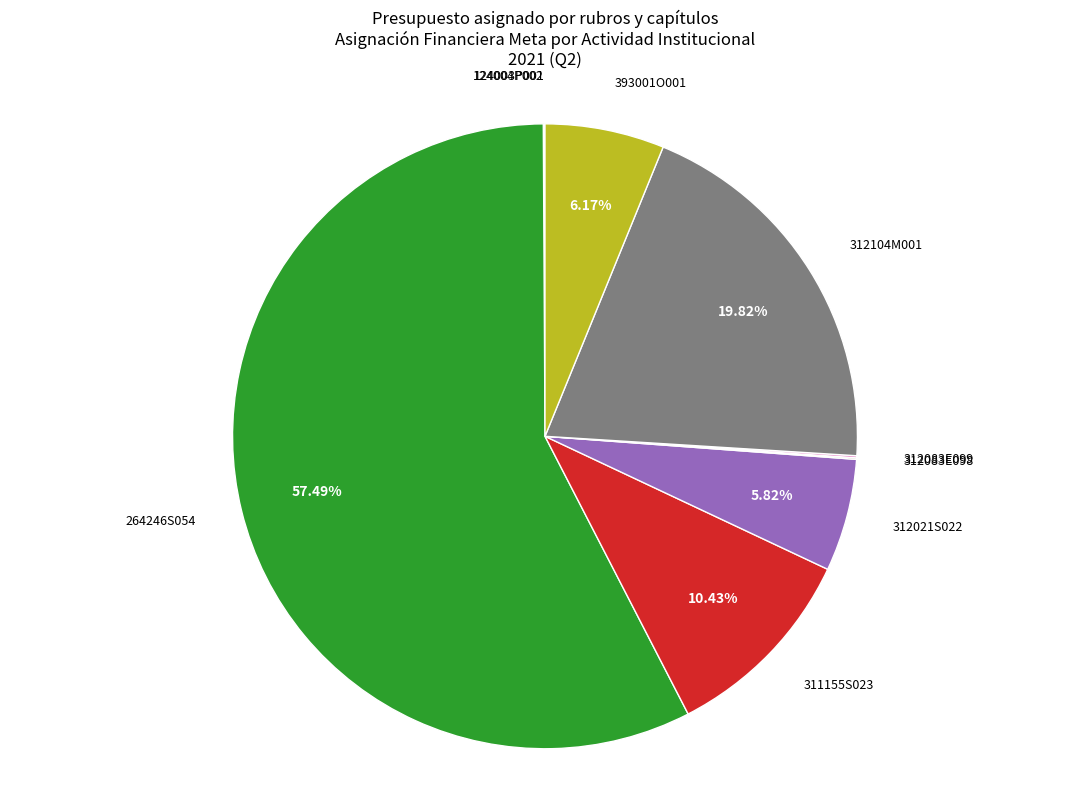

Does any single category account for the majority?

Yes